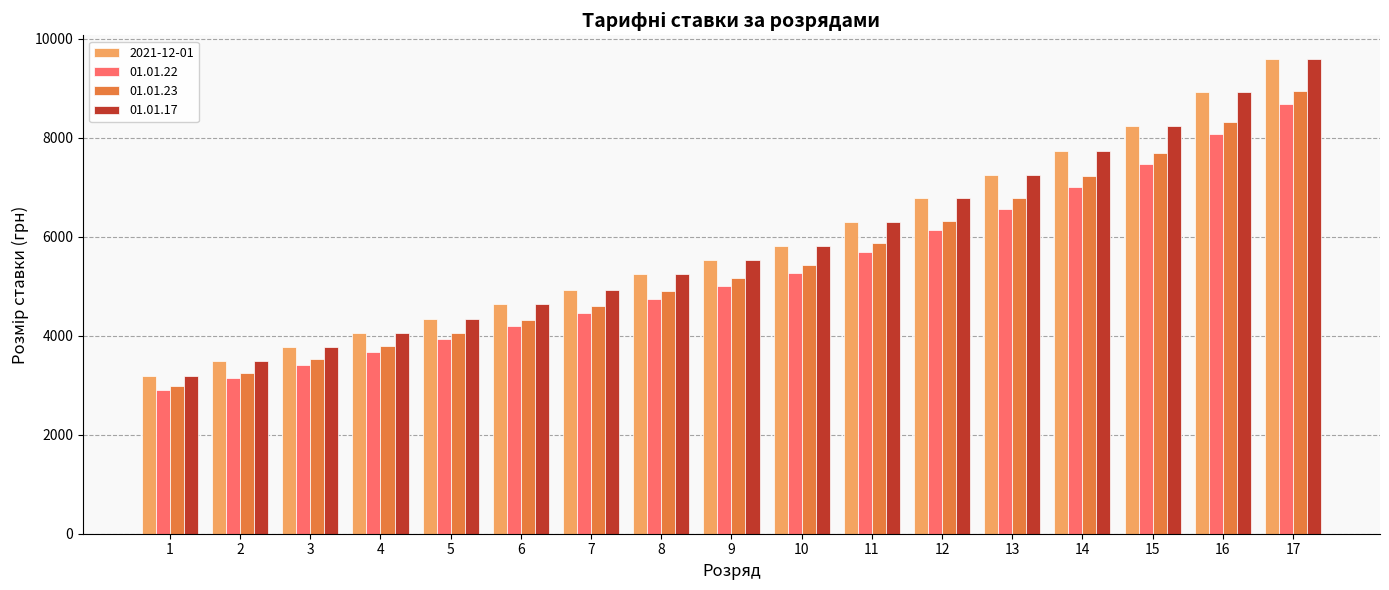

Reading left to right, transcribe all the data shown in this chart.

2021-12-01: 3195	3483	3770	4058	4345	4633	4920	5240	5527	5815	6294	6773	7253	7732	8243	8914	9585
01.01.22: 2893	3153	3414	3674	3934	4195	4455	4745	5005	5265	5699	6133	6567	7001	7464	8071	8679
01.01.23: 2983	3251	3520	3788	4057	4325	4594	4892	5161	5429	5877	6324	6771	7219	7696	8323	8949
01.01.17: 3195	3483	3770	4058	4345	4633	4920	5240	5527	5815	6294	6773	7253	7732	8243	8914	9585